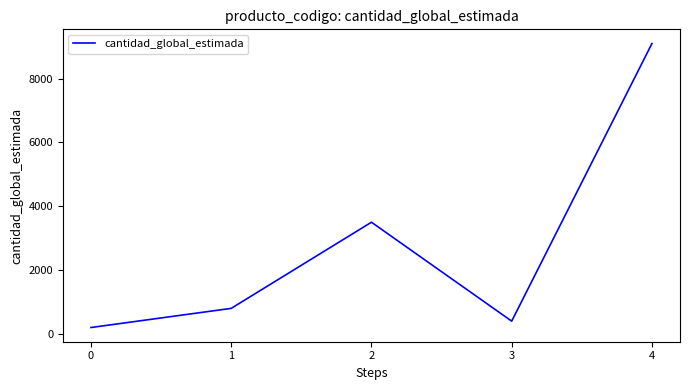

Approximately how many times larger is the value at 2 compared to 0?

17.5